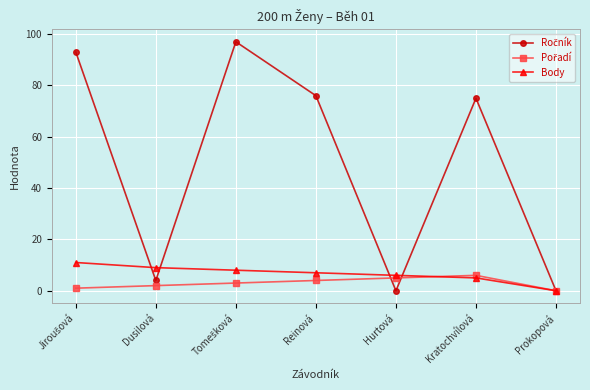

The value of Body at Kratochvílová is 5. True or false?

True